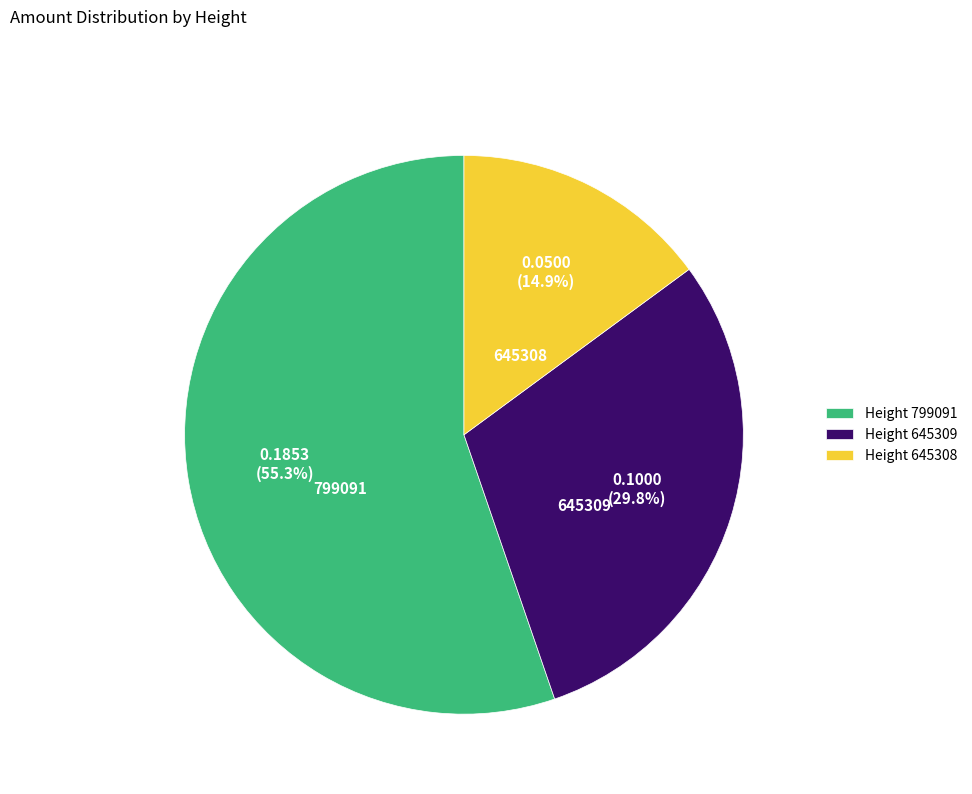

What is the total percentage of Height 799091 and Height 645309?

85.1%